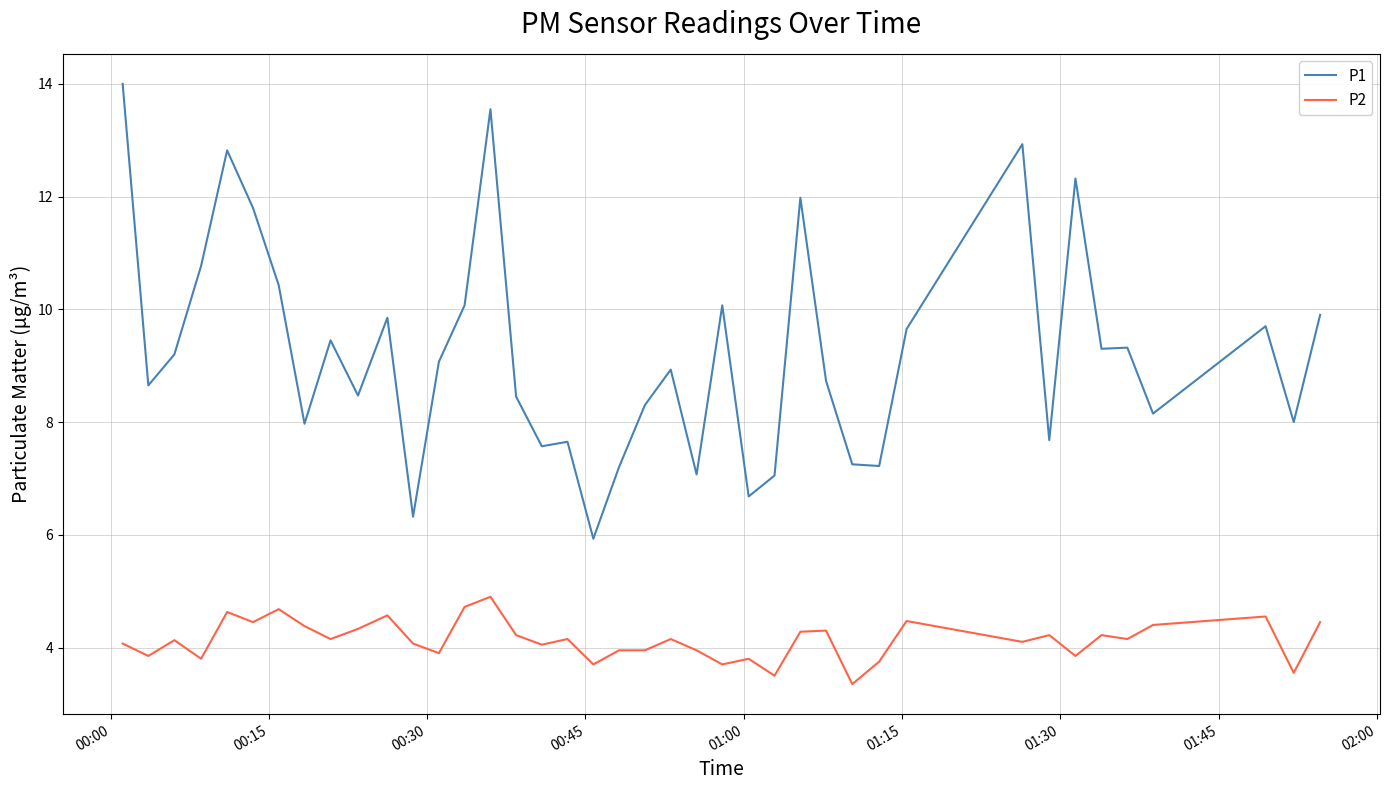

What is the difference between the maximum and minimum values in the P1 series?

8.1